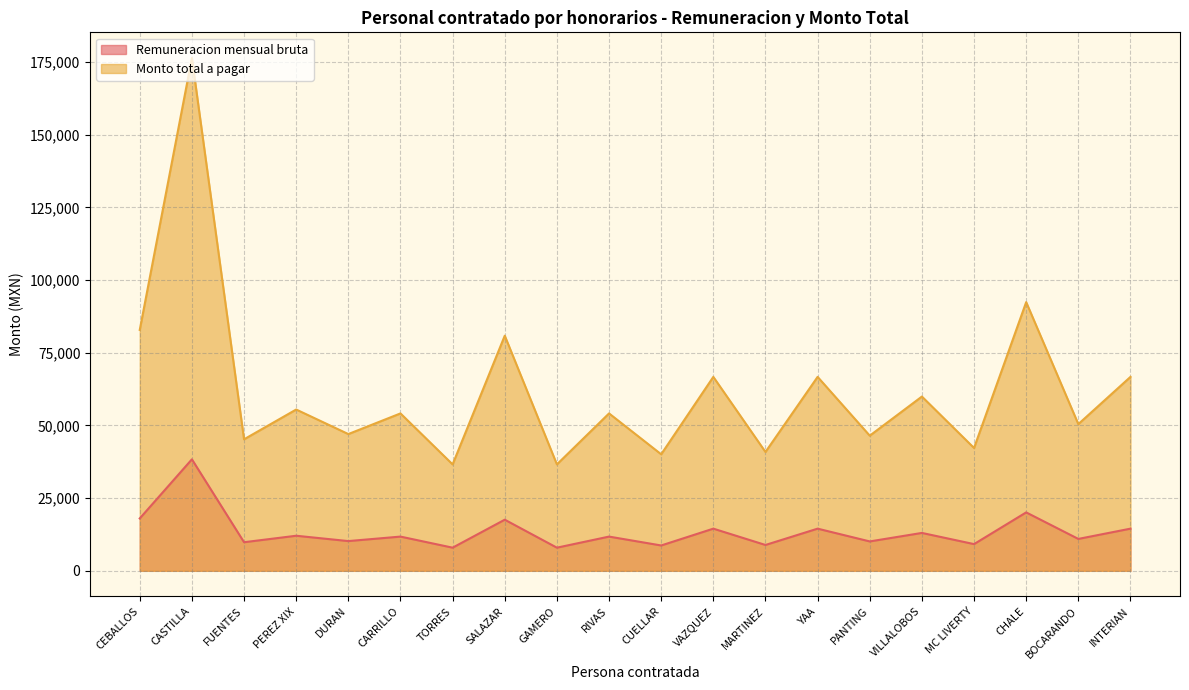

Rank the series by their maximum value, from highest to lowest.

Monto total a pagar, Remuneracion mensual bruta